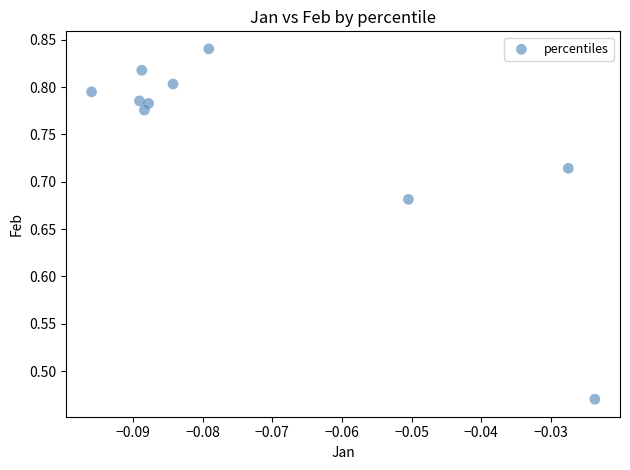

What is the range of Y values (max minus min)?

0.4